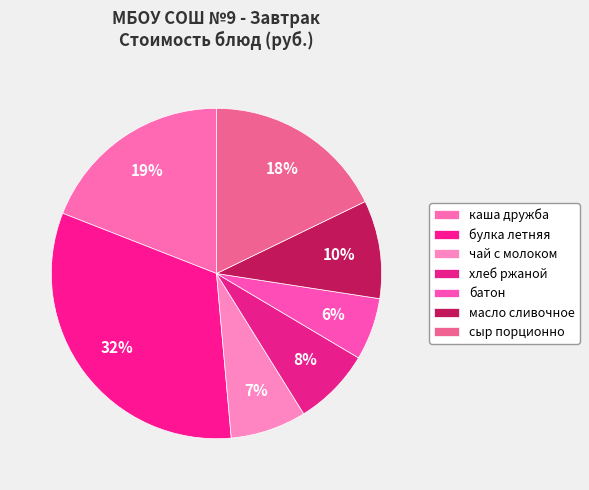

Does any single category account for the majority?

No